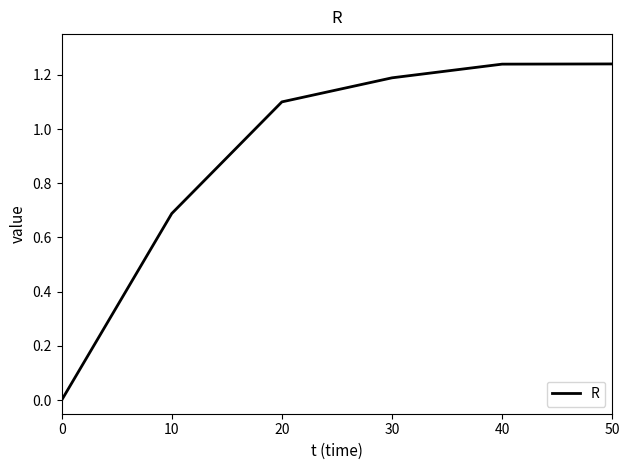

What is the change in value from 10 to 50?

+0.6